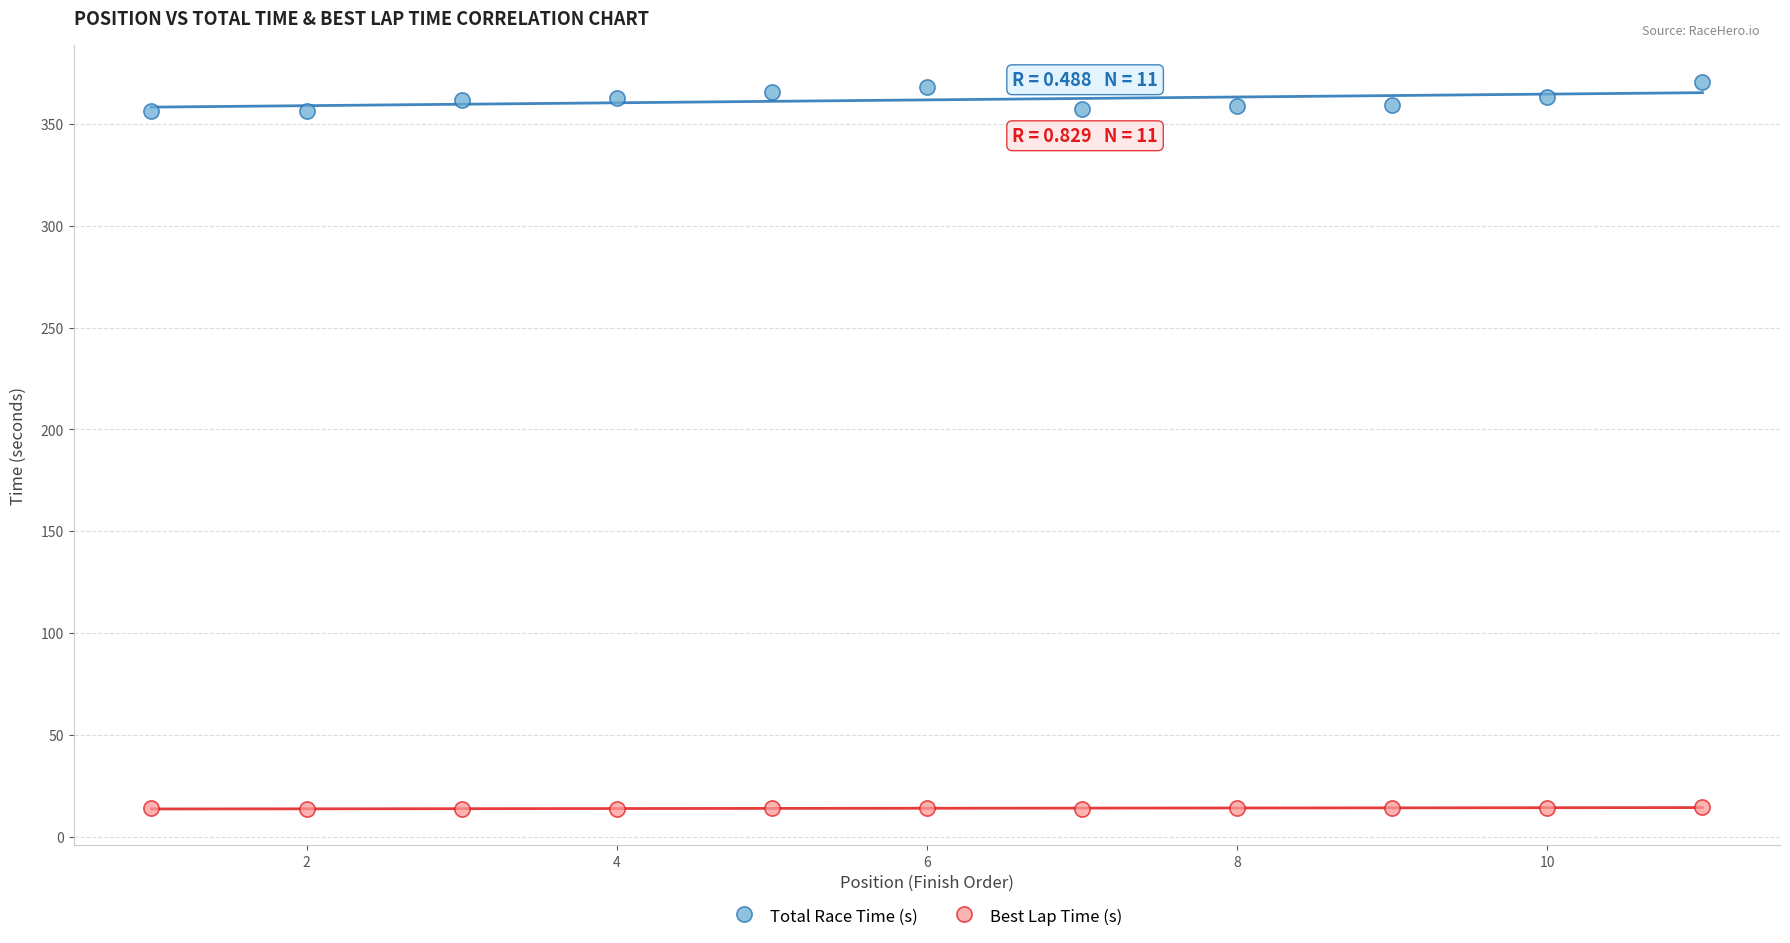

Which series reaches the maximum Y coordinate?

Total Race Time (s)